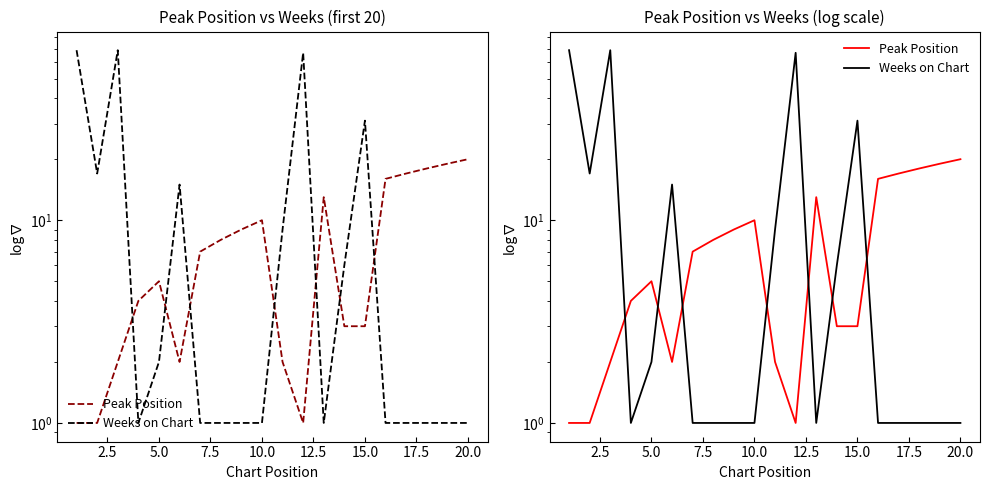

Between 5.0 and 10.0, which is larger?

10.0